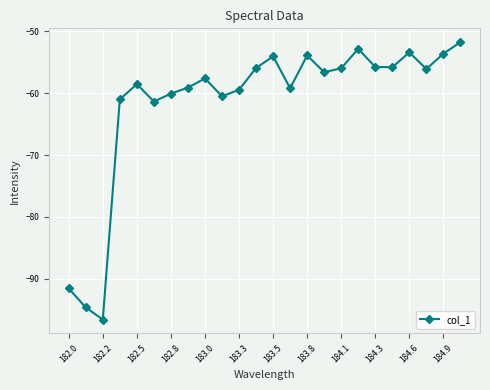

How many interior local peaks (higher than both neighbors) does the data have?

6